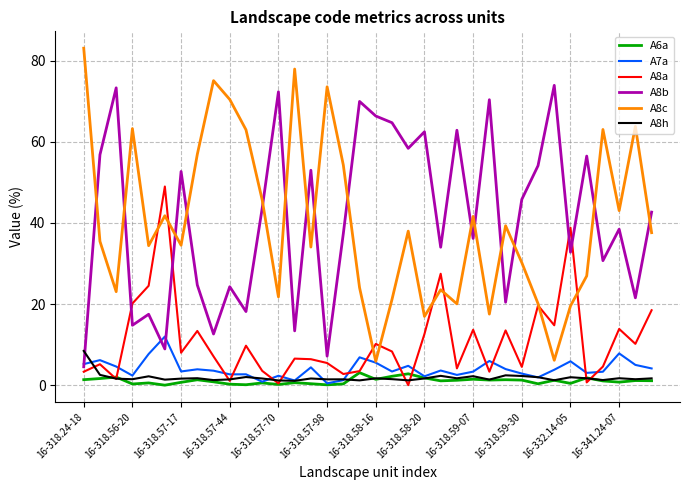

True or false: A6a and A8c cross at least once.

False